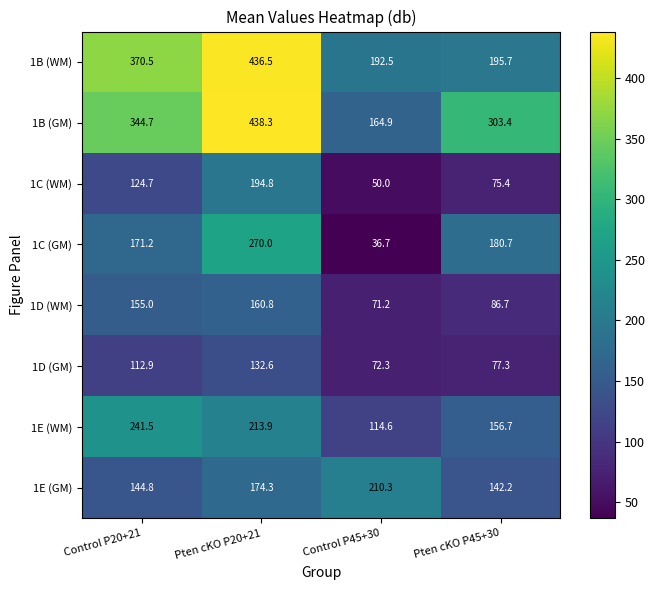

Which series has the largest total across all categories?

1B (GM)